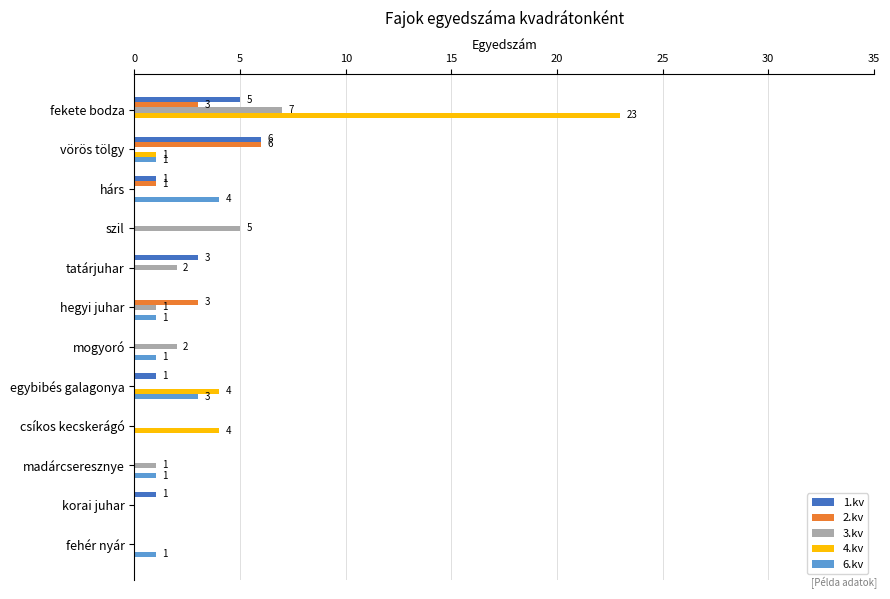

What are all the series names shown in the legend?

1.kv, 2.kv, 3.kv, 4.kv, 6.kv